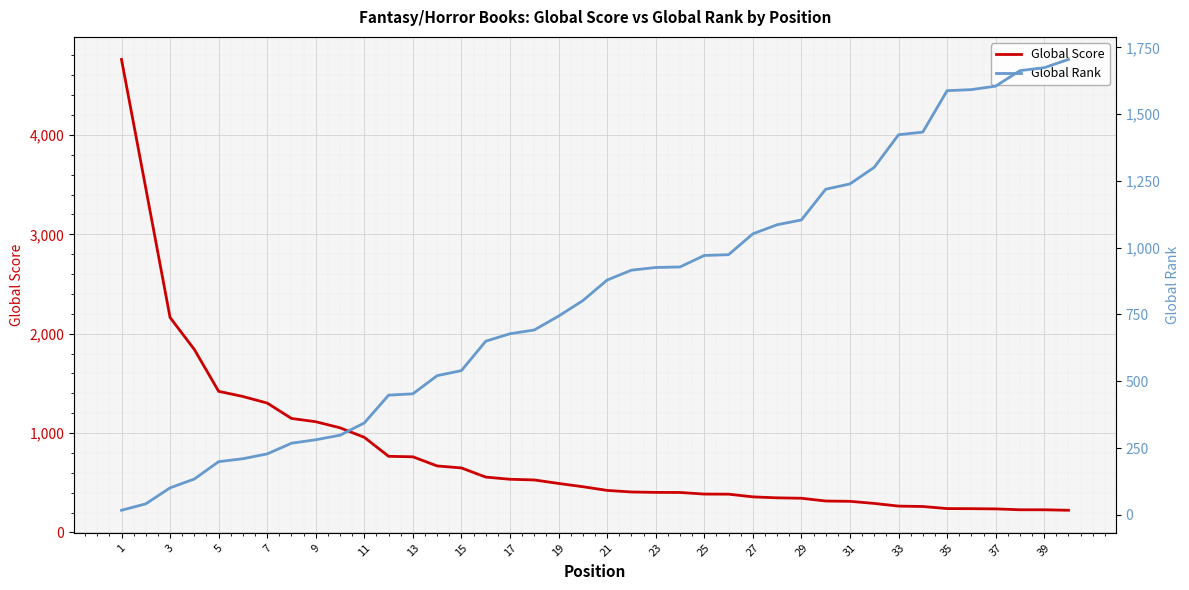

Which category has the lowest value in the Global Rank series?

1